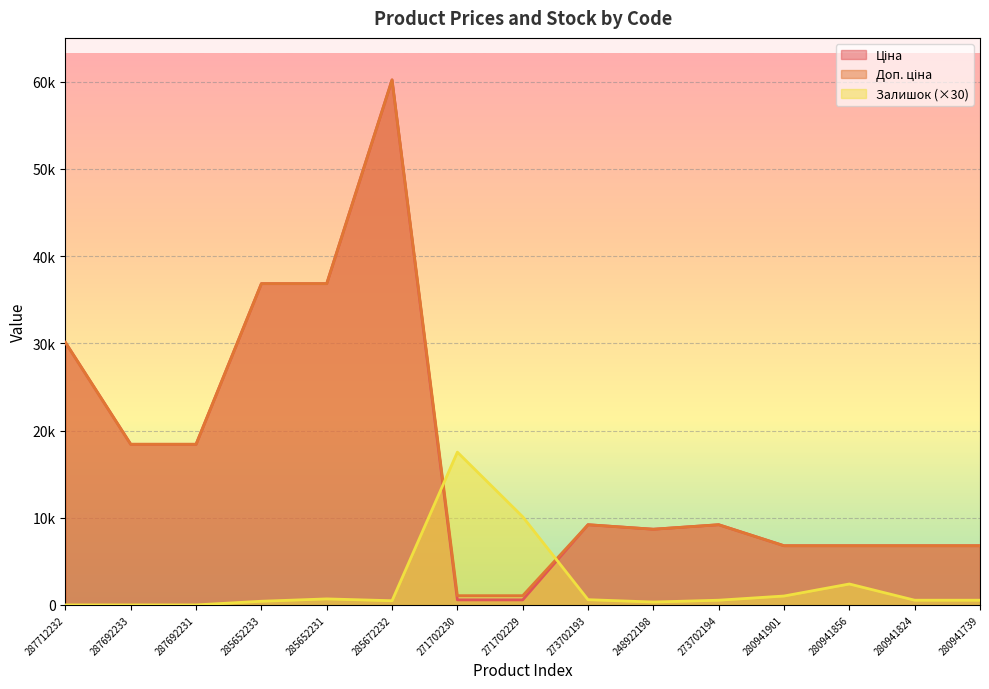

How many intersections are there between Залишок and Ціна?

2